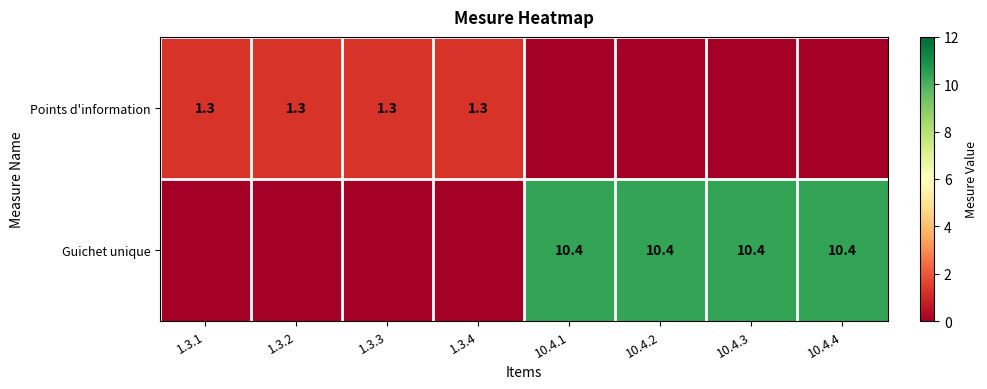

The value of Guichet unique at 10.4.3 is 2.7. True or false?

False